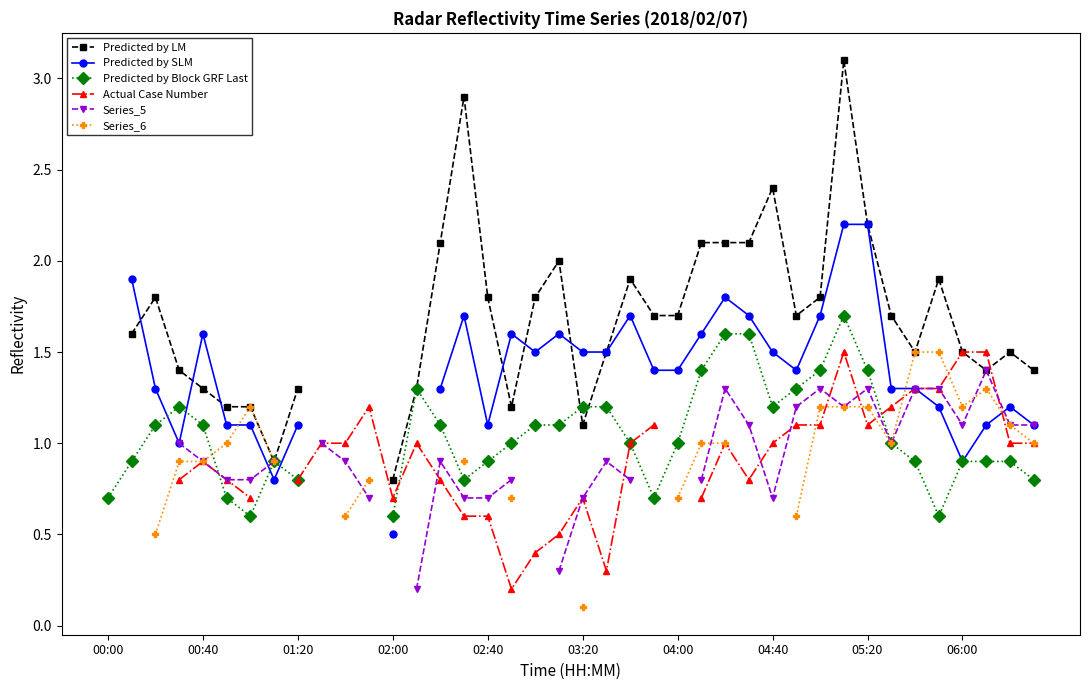

Which series changed the most between 18 and 37?

Actual Case Number